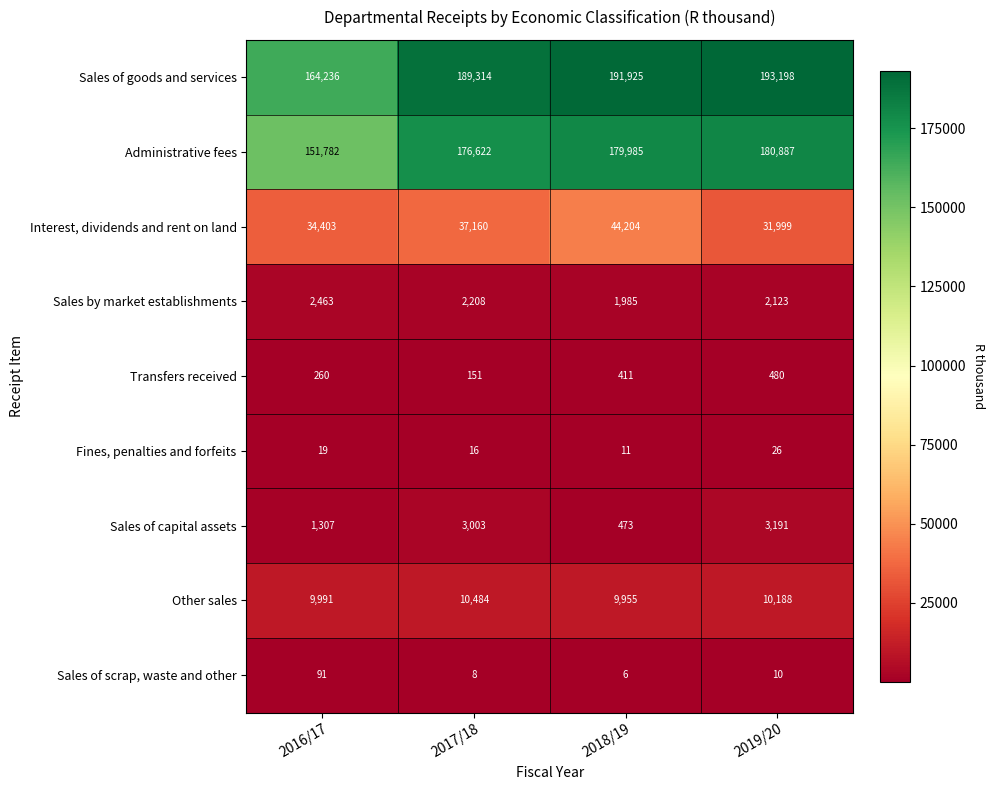

What is the minimum value shown in the chart?

6